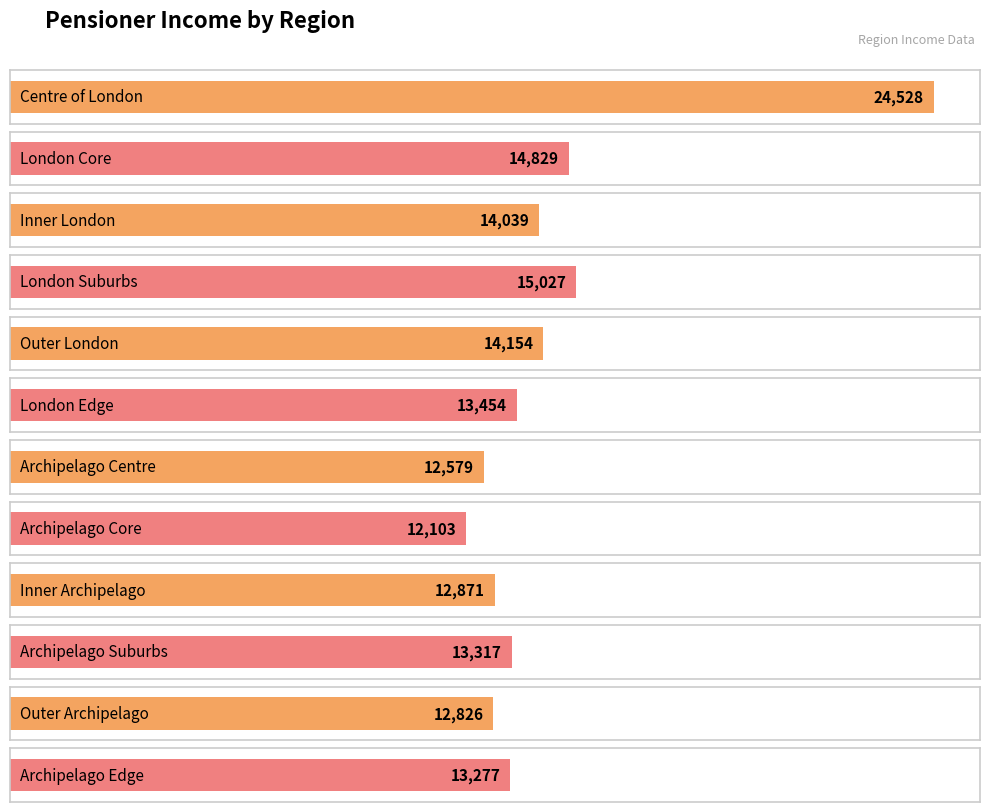

Which category has the lowest value across all series?

Archipelago Core